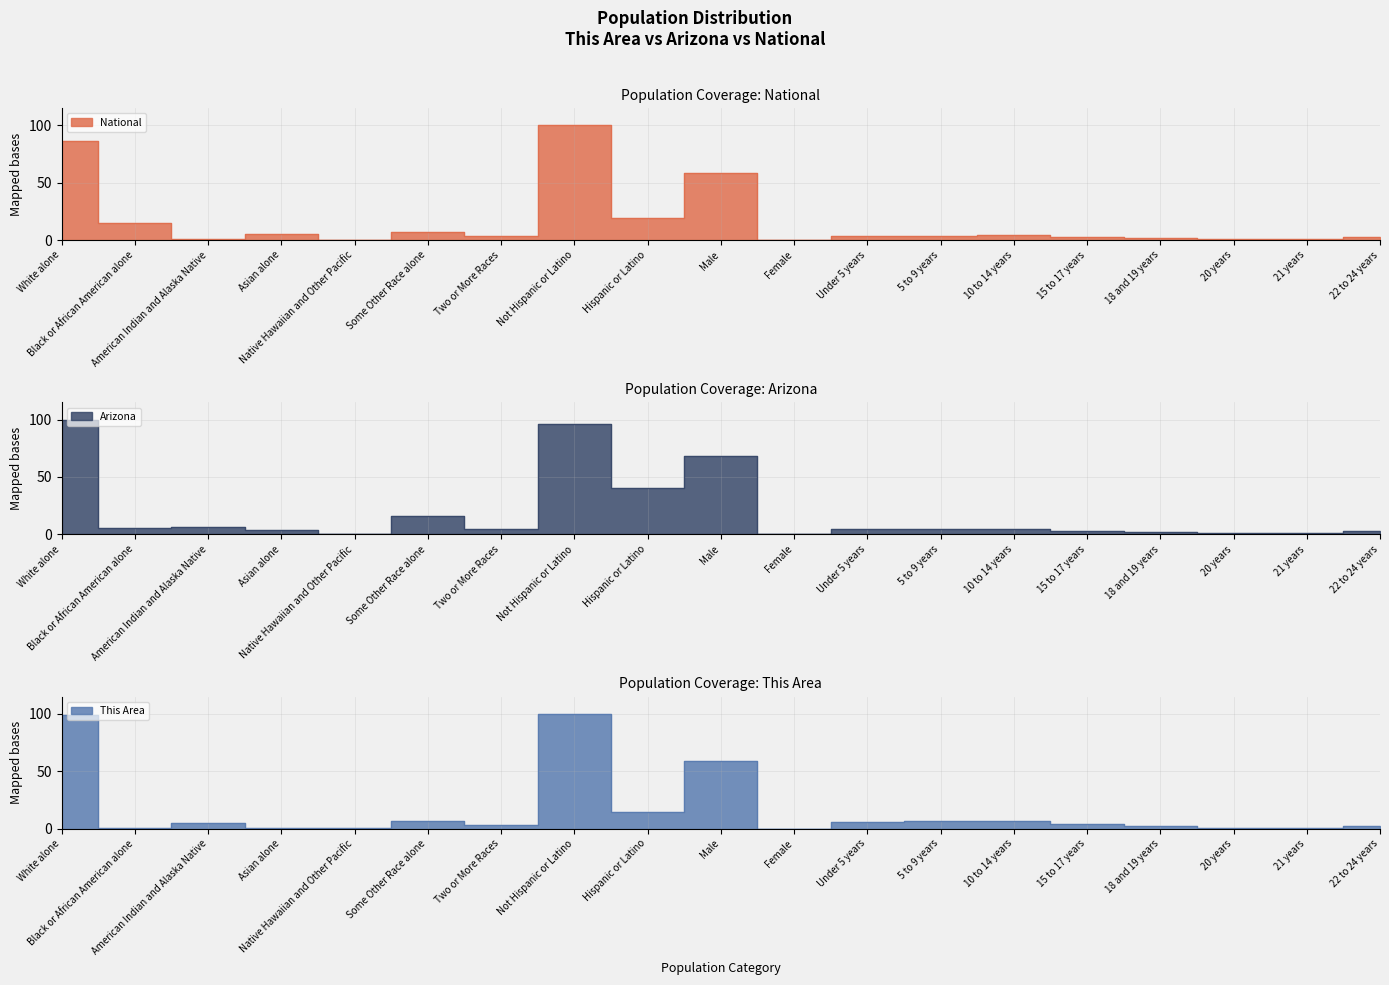

What is the total value across all series at Some Other Race alone?

30.1